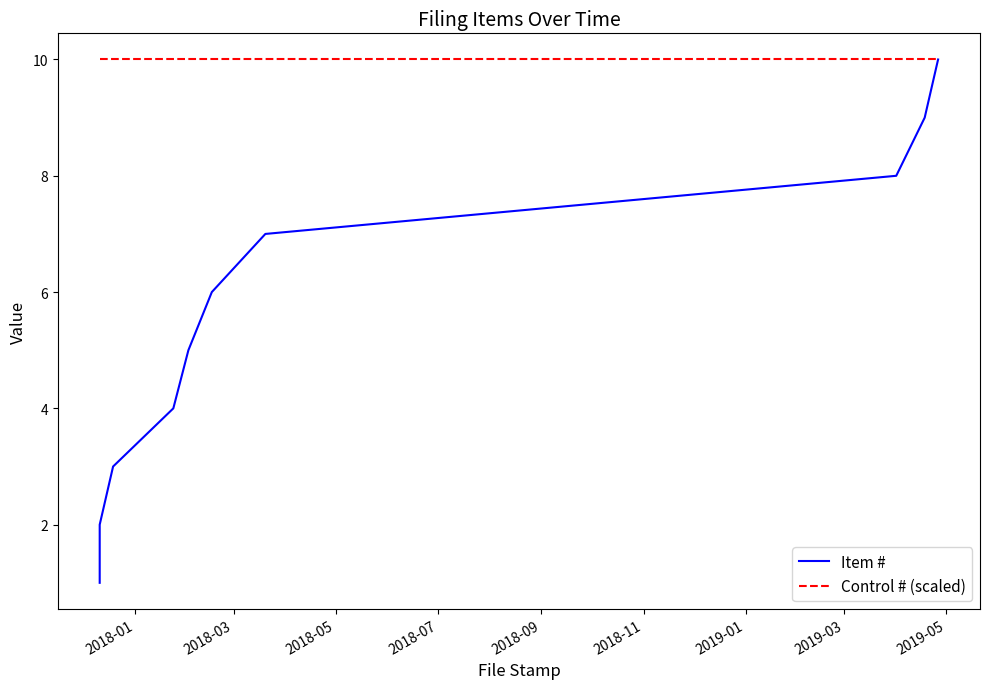

List the series in order of their overall mean, highest first.

Control # (scaled), Item #